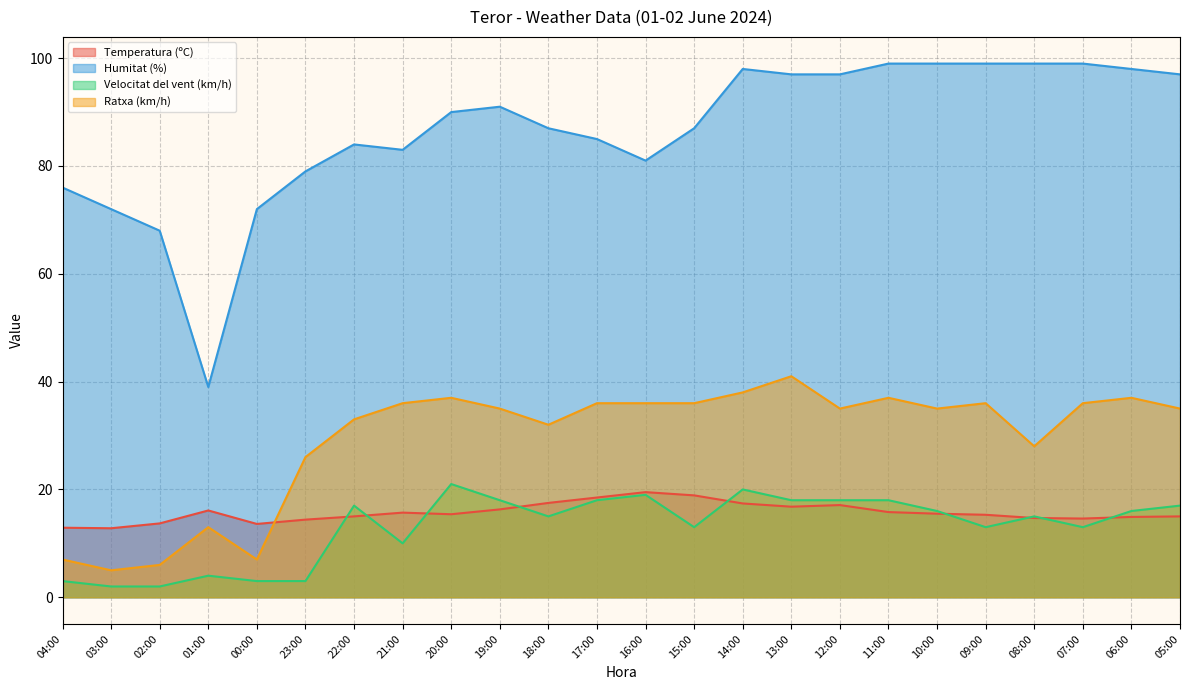

How many data points in Velocitat del vent (km/h) are less than 16?

12